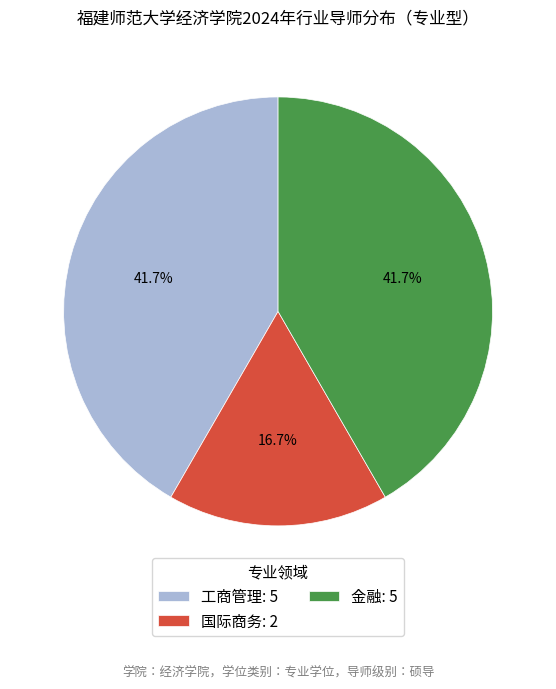

Is there any slice that represents more than half of the pie?

No